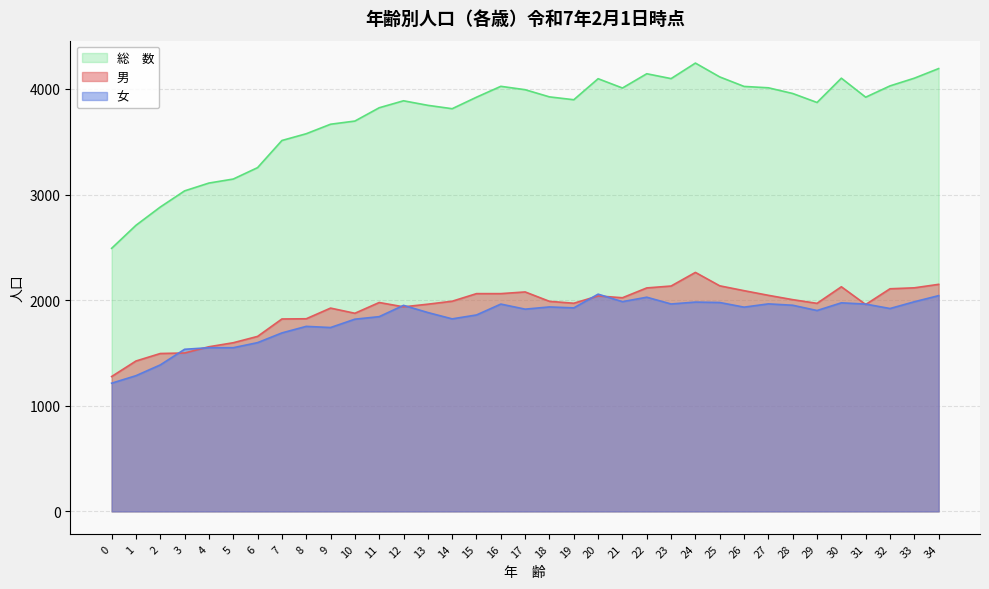

The 女 series shows 1975 at 30. True or false?

True